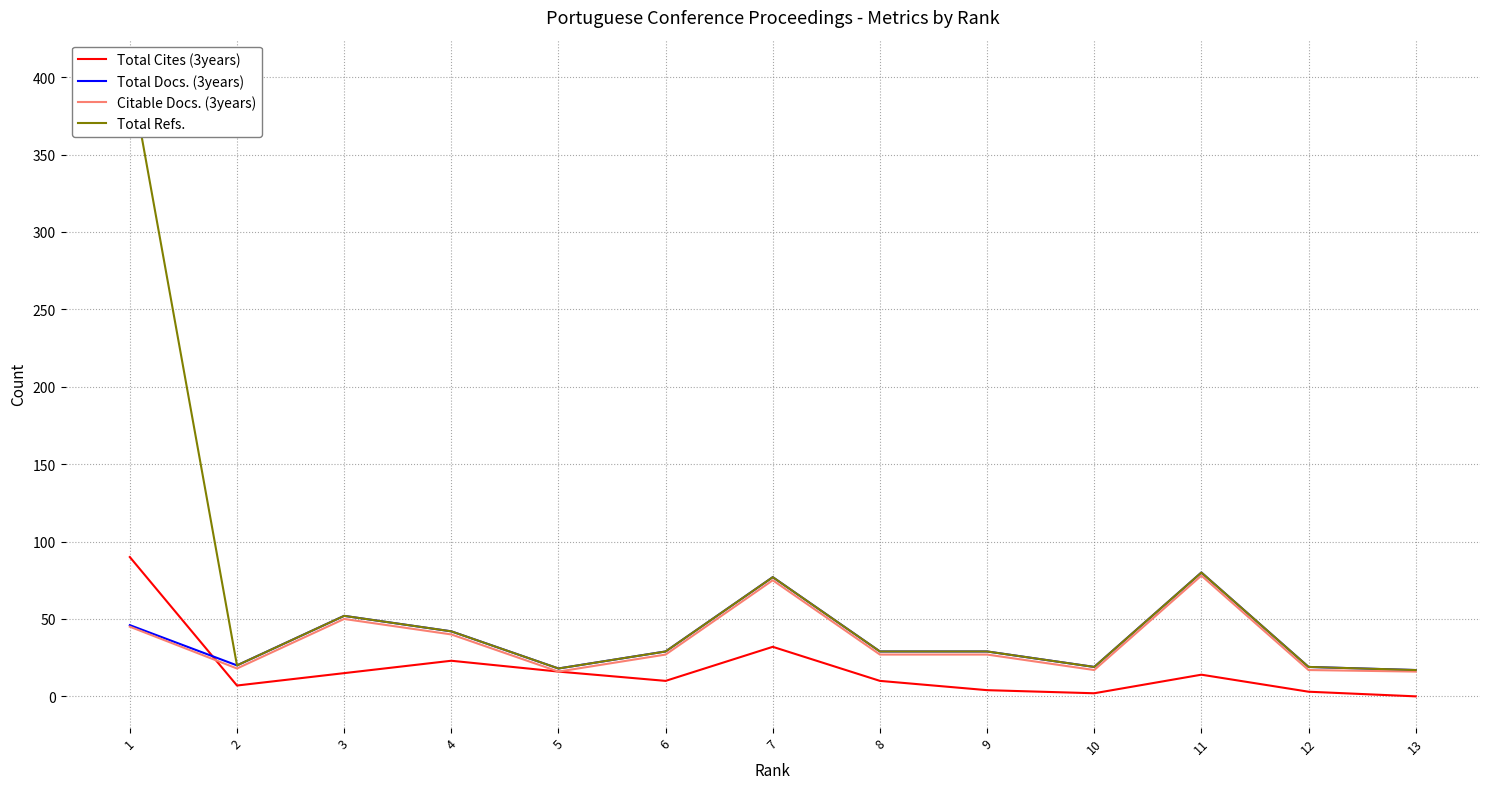

How many data points in Citable Docs. (3years) are less than 27?

5